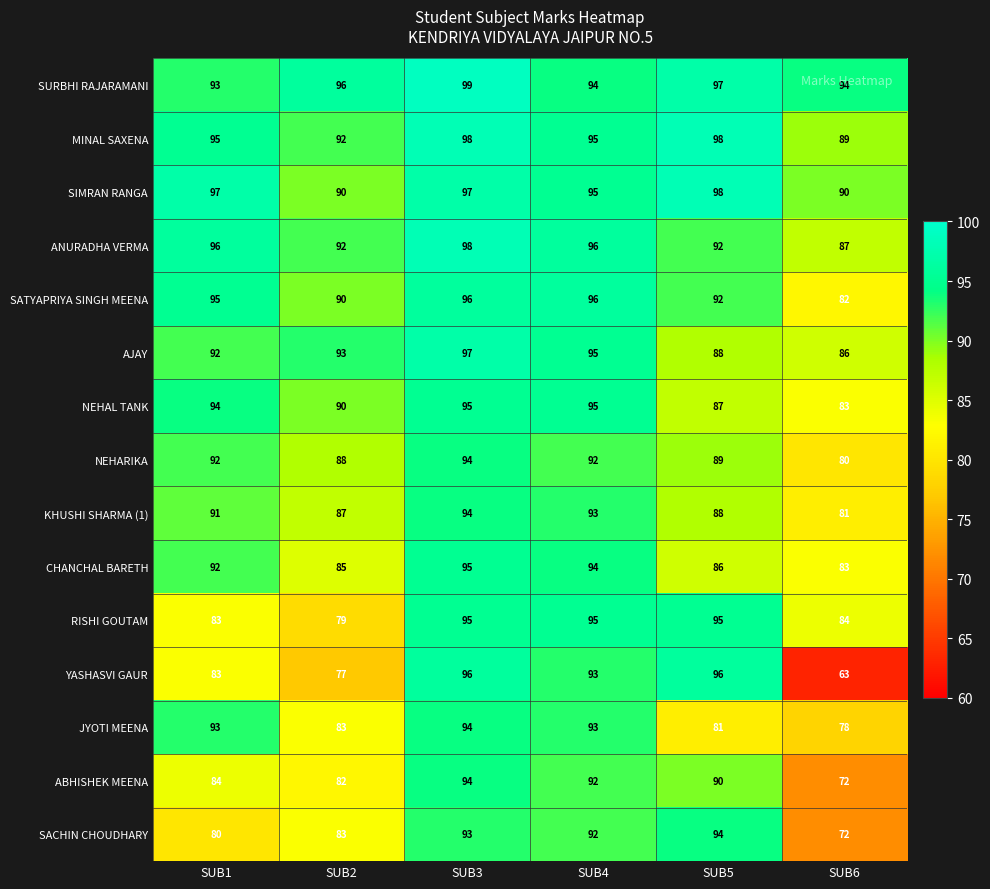

Which series has the widest spread of values?

YASHASVI GAUR